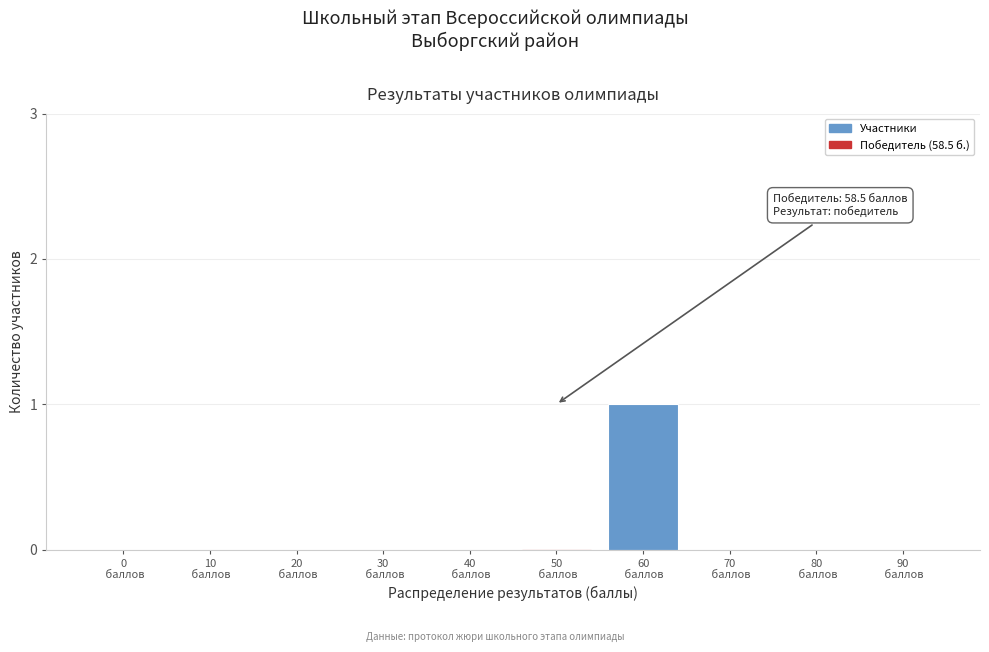

Count the number of categories in the chart.

10